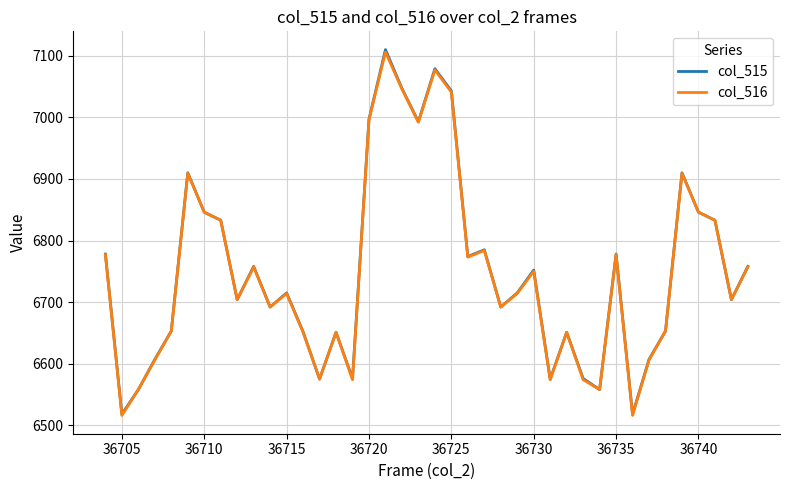

What is the greatest value displayed?

7110